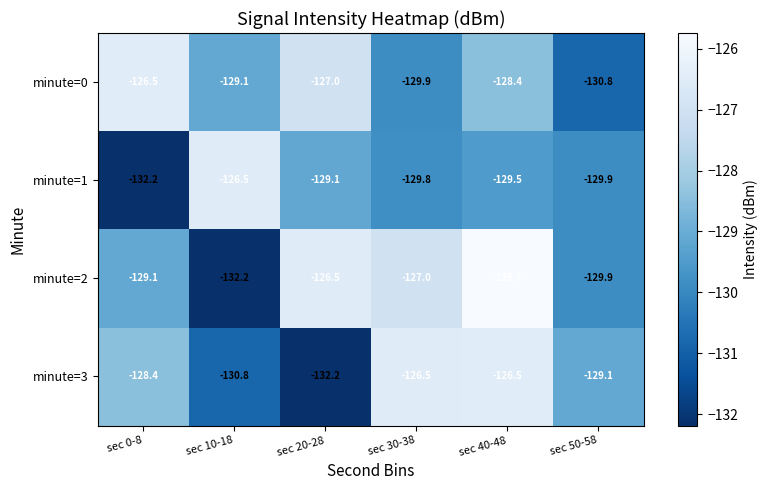

Which series has the largest total across all categories?

minute=2